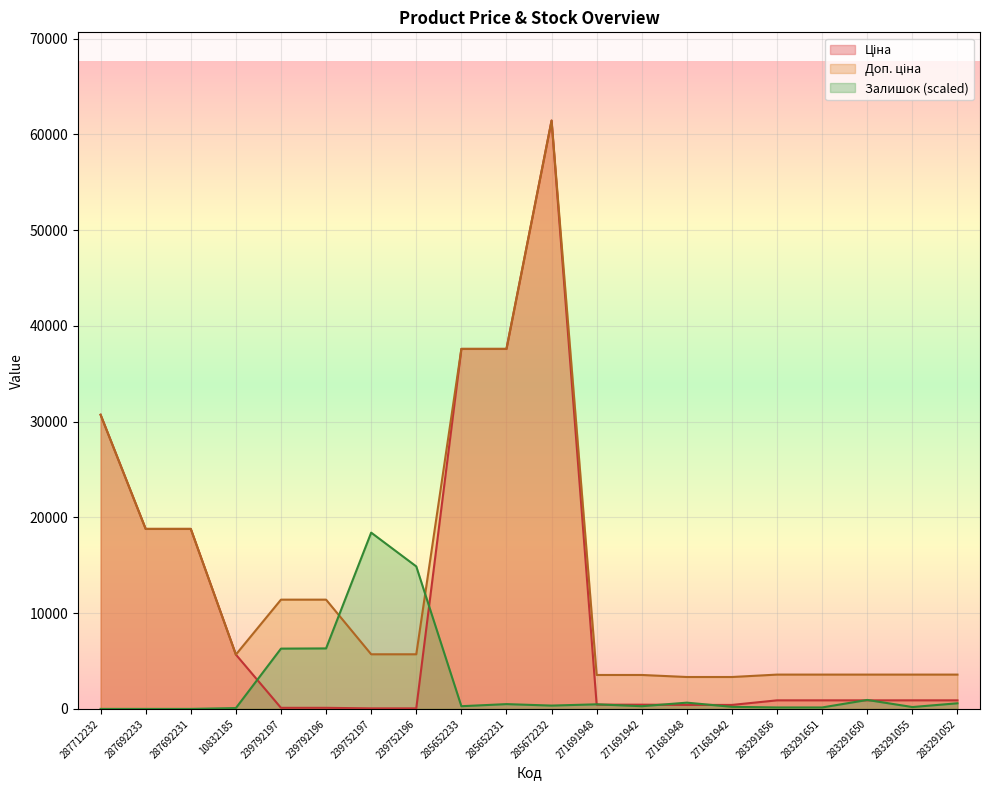

What is the label of the 6th point from the right?

271681942